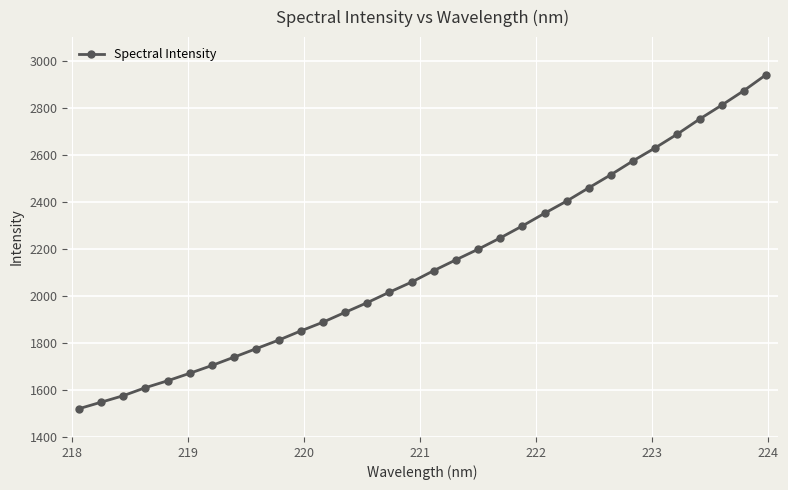

True or false: there are more than 0 points higher than both neighbors.

False